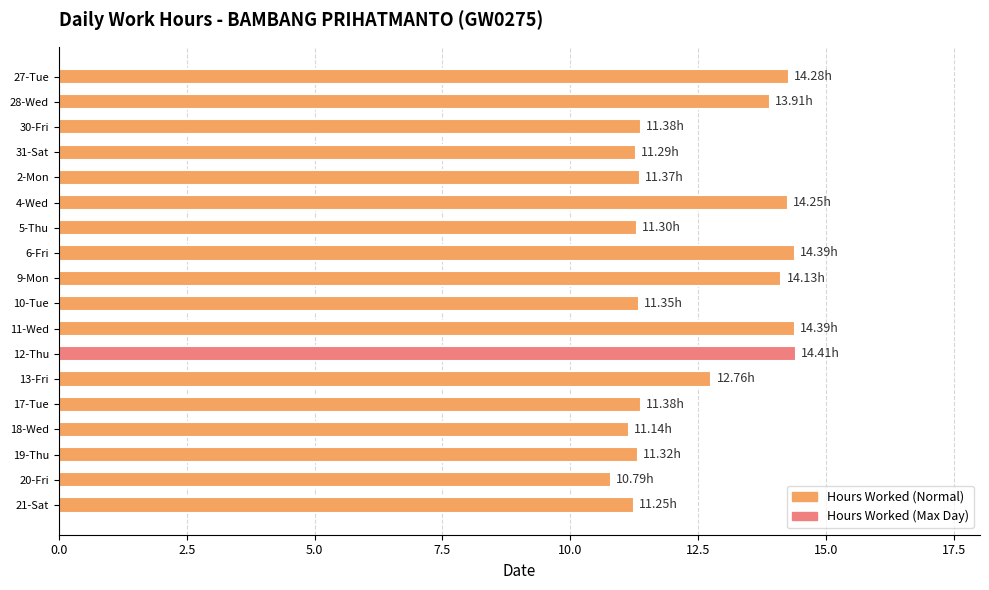

What is the sum of all values?

225.1